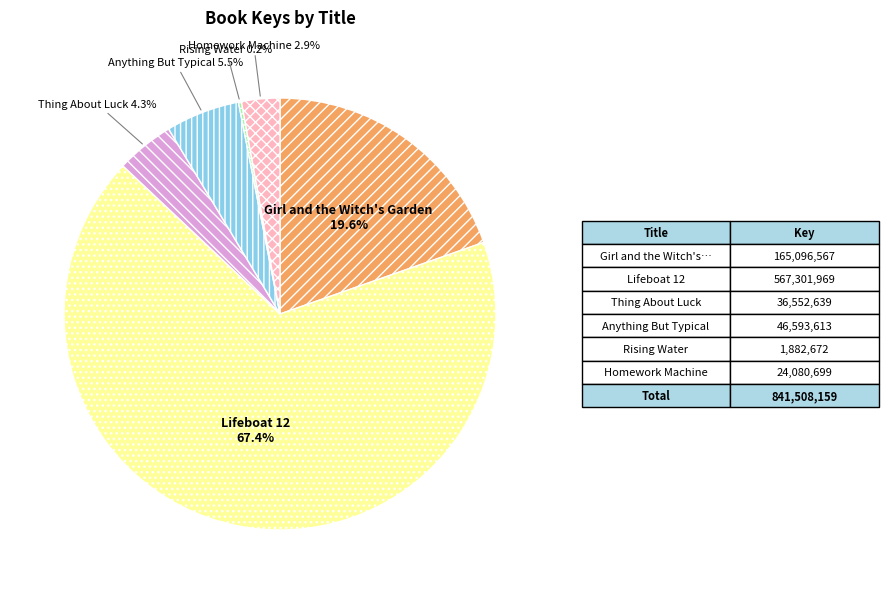

Is there a majority slice in this chart?

Yes